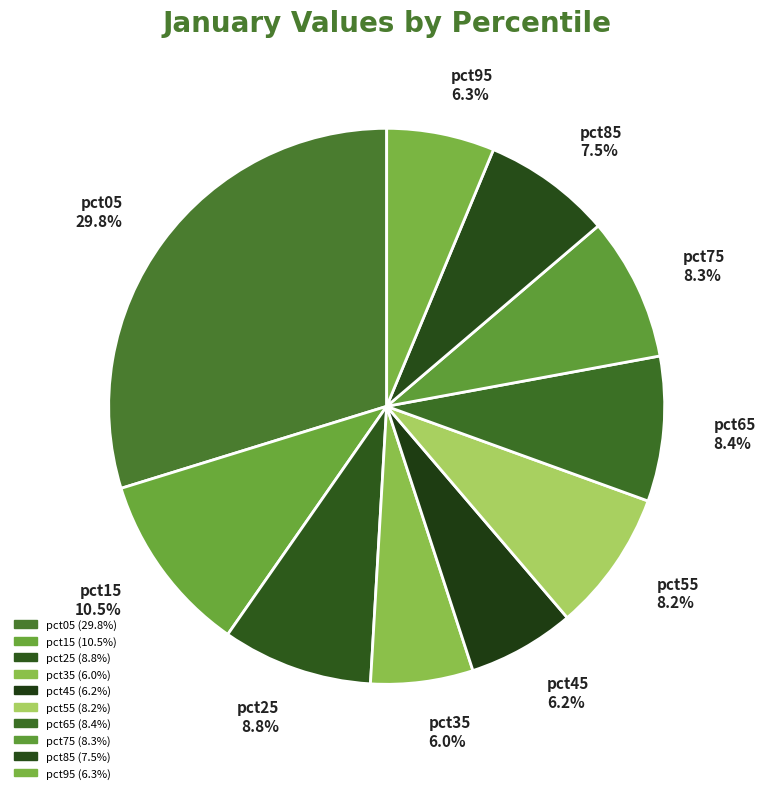

Does any single category account for the majority?

No